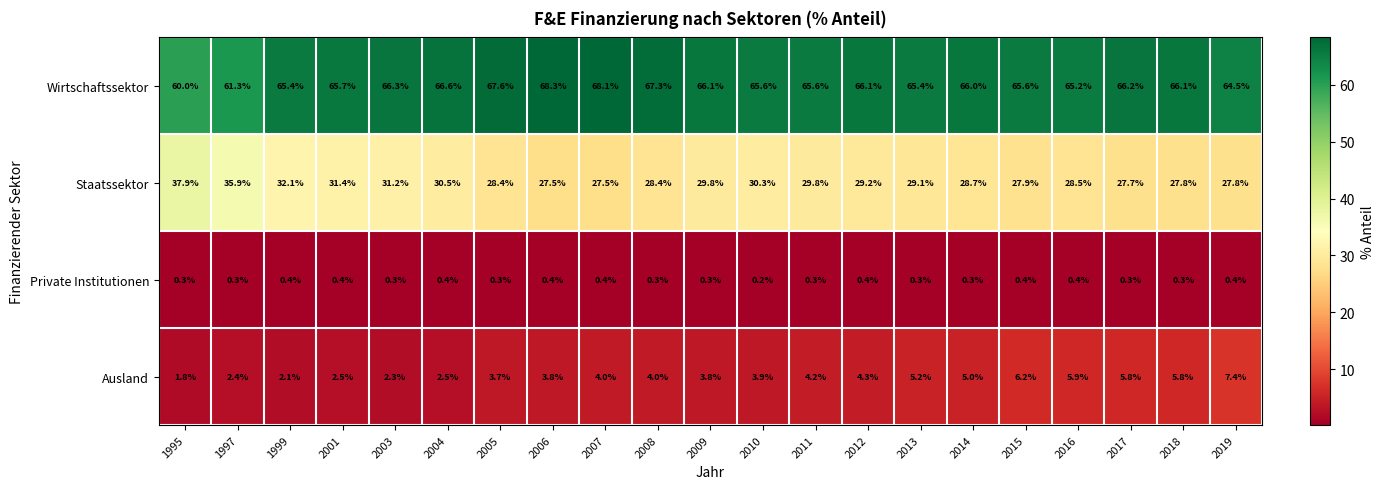

What is the maximum value shown in the chart?

68.3